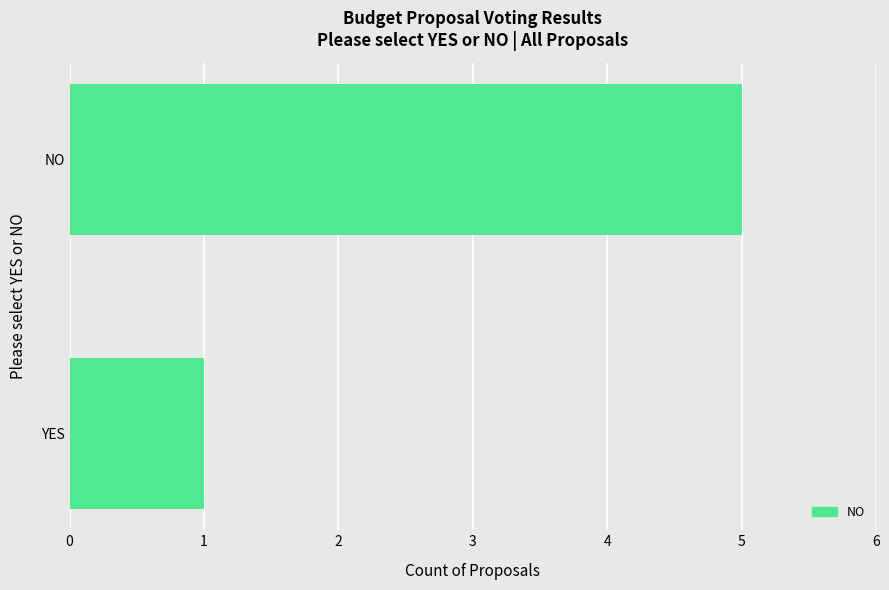

Reading top to bottom, transcribe all the data shown in this chart.

5	1